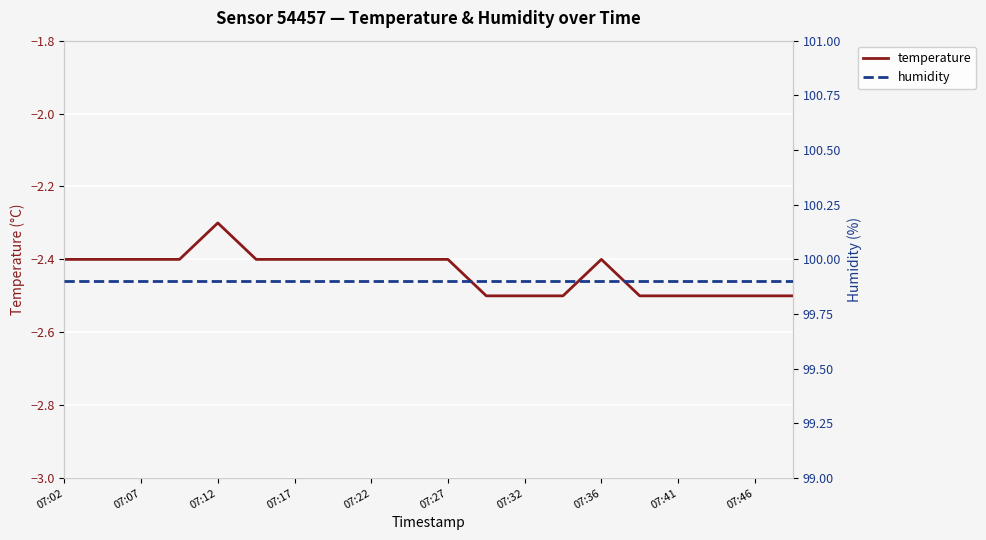

Is this an area chart (filled region under the line)?

No